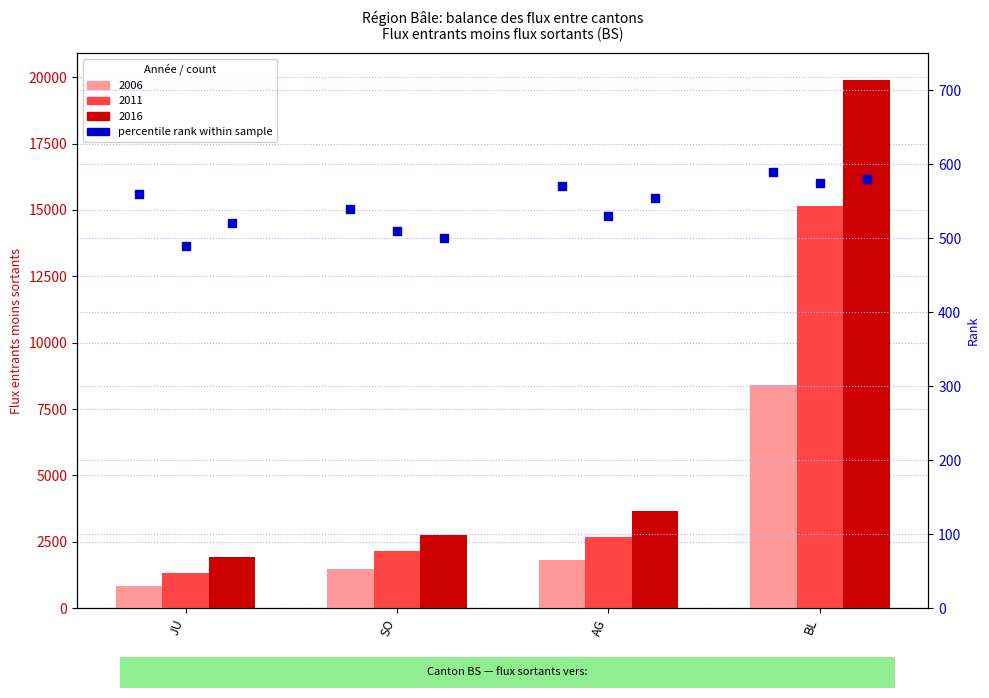

What is the change in value from AG to BL?

+20